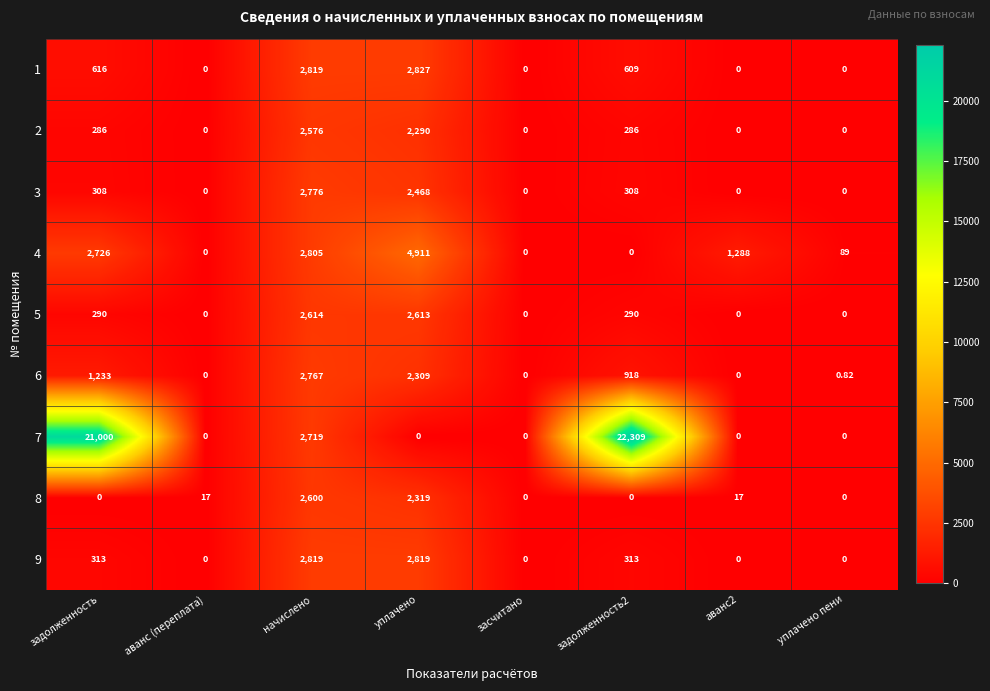

At which category is the sum across all series the highest?

задолженность